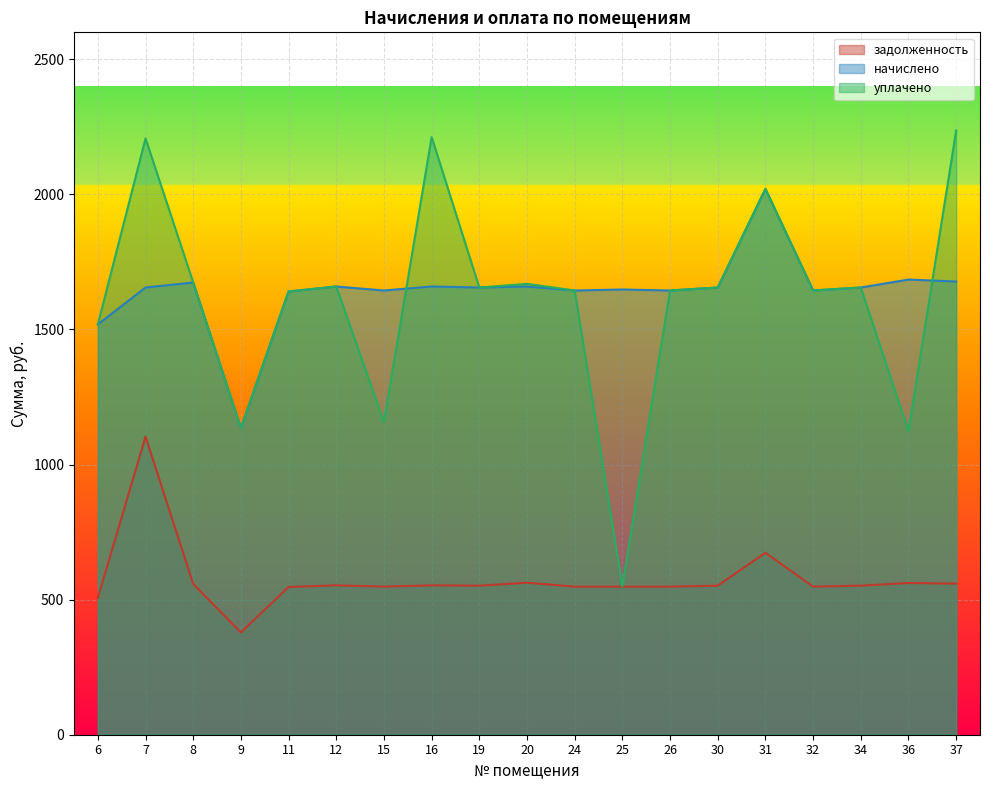

The value of задолженность at 25 is 293.4. True or false?

False